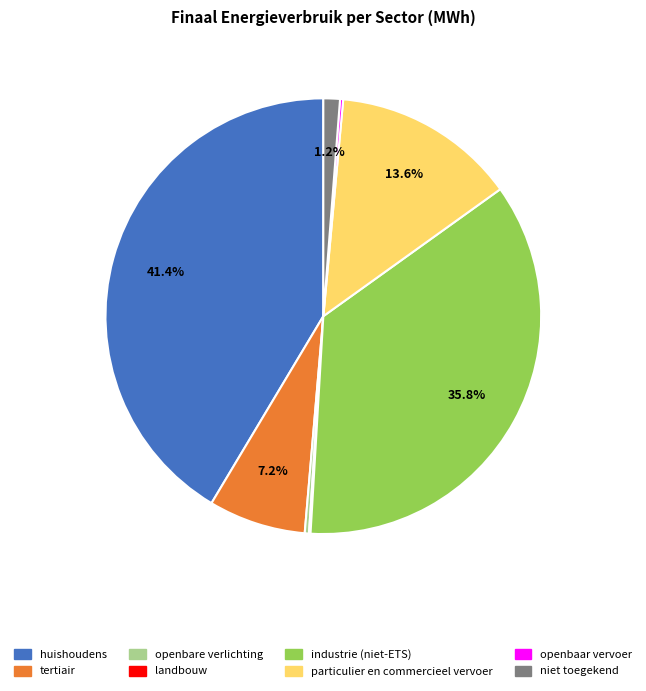

Which category has the biggest portion of the pie?

huishoudens